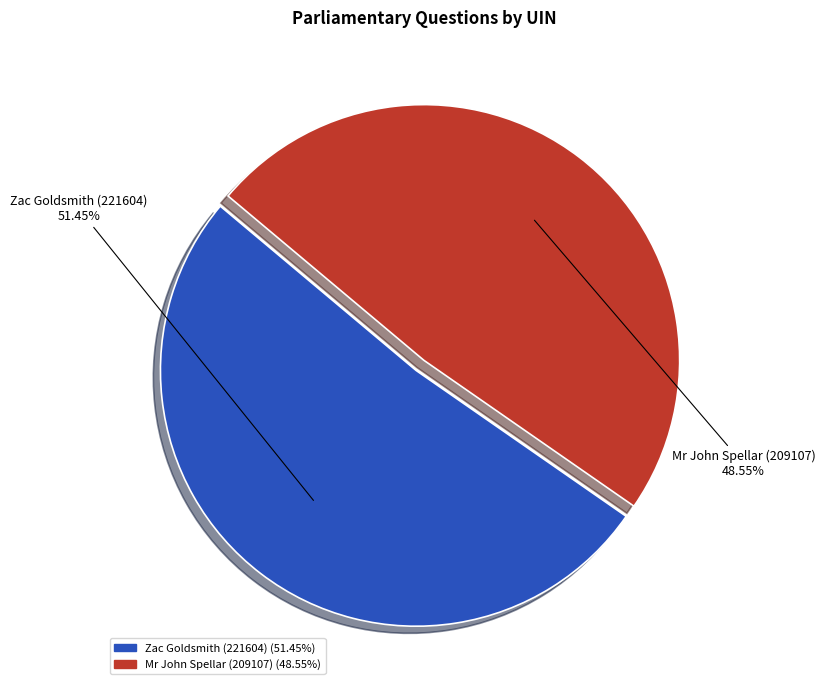

Which has a higher value, Mr John Spellar (209107) or Zac Goldsmith (221604)?

Zac Goldsmith (221604)